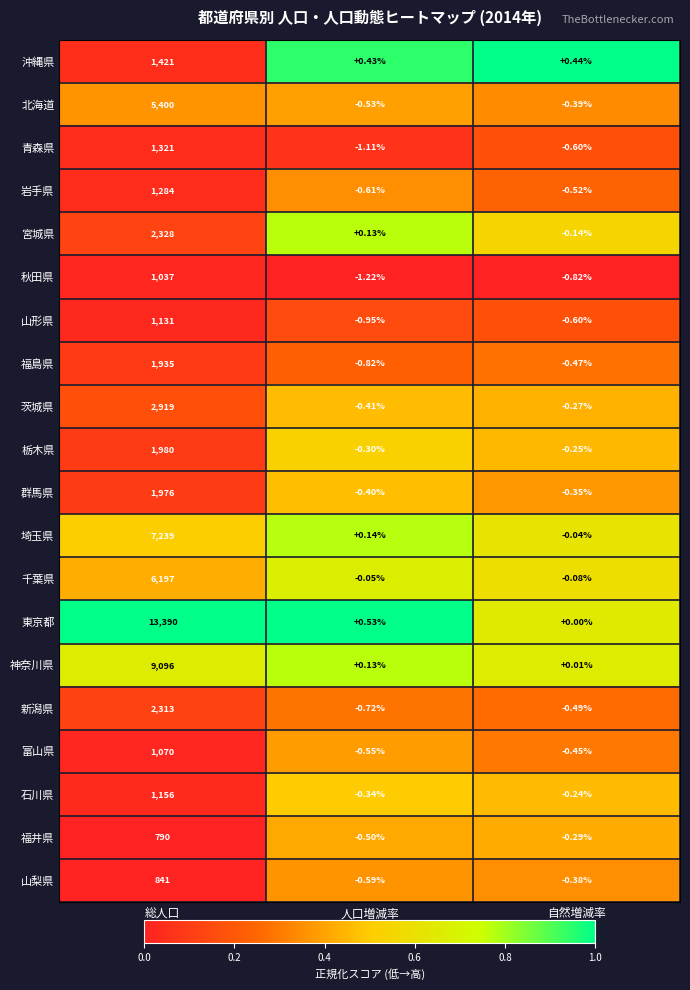

Which series has the largest range (max minus min)?

東京都